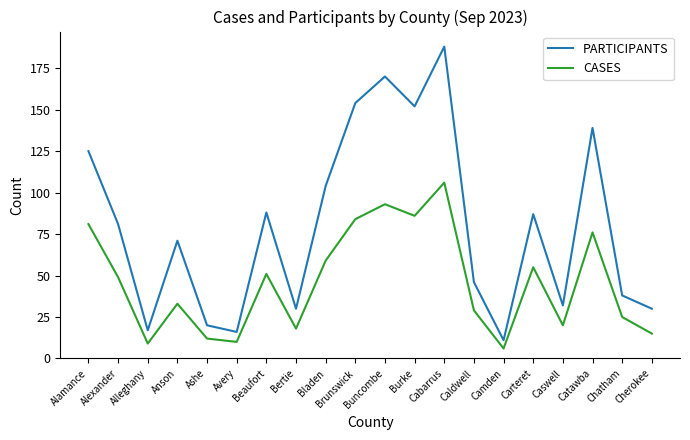

What is the difference between the highest and lowest values at Camden?

5